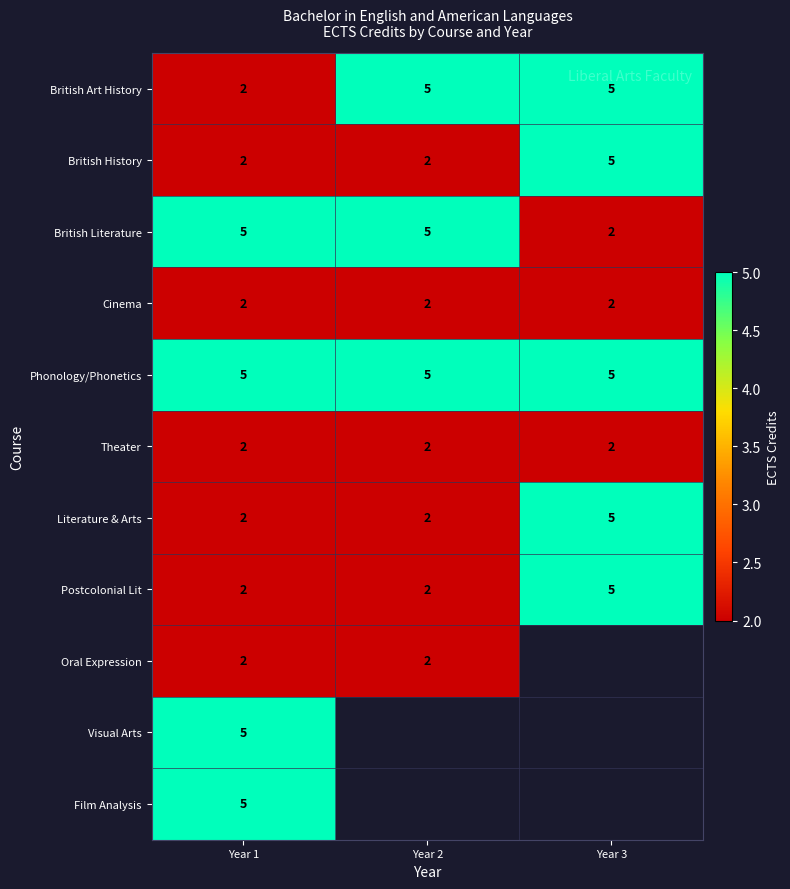

At which category is the sum across all series the highest?

Year 1